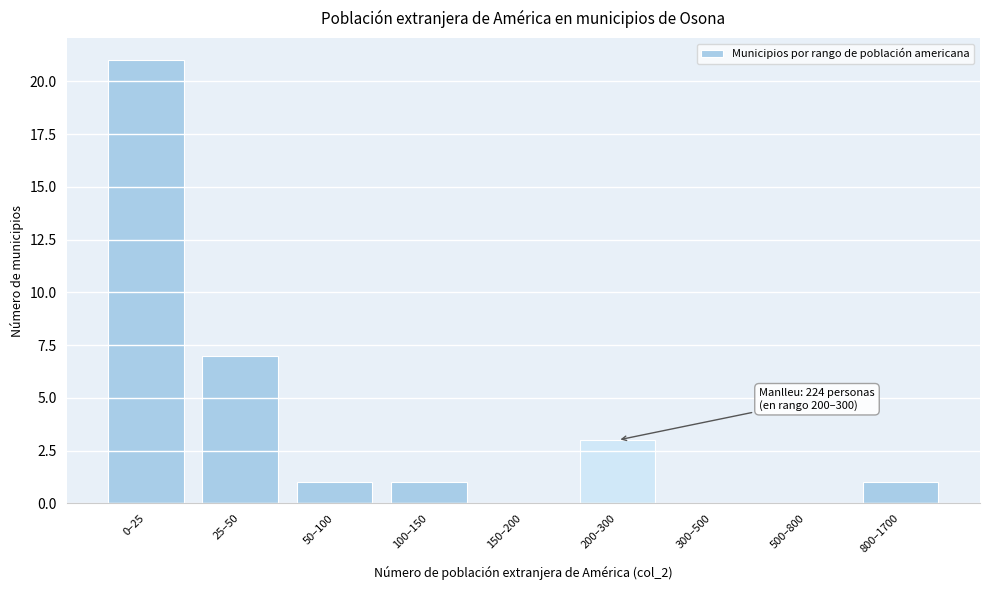

Reading left to right, transcribe all the data shown in this chart.

0–25=21	25–50=7	50–100=1	100–150=1	150–200=0	200–300=3	300–500=0	500–800=0	800–1700=1